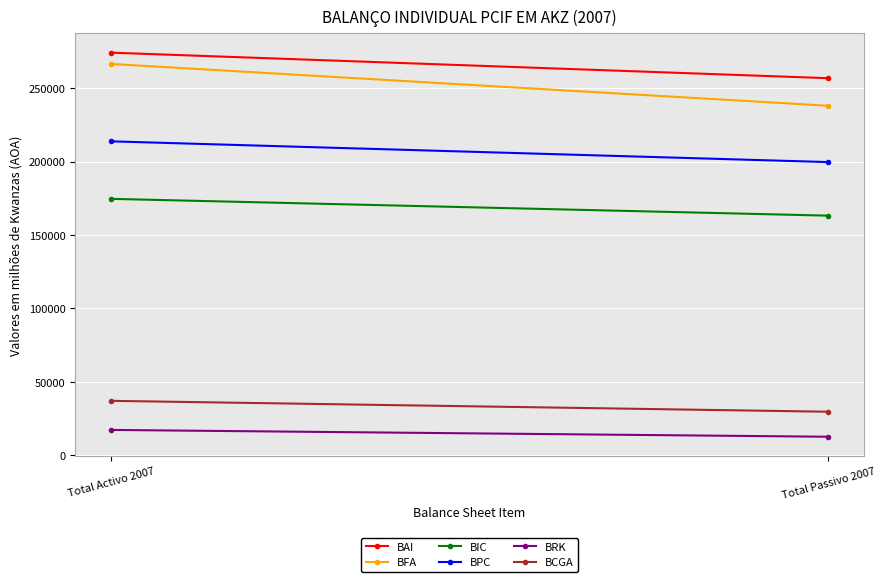

The value of BPC at Total Passivo 2007 is 309366. True or false?

False